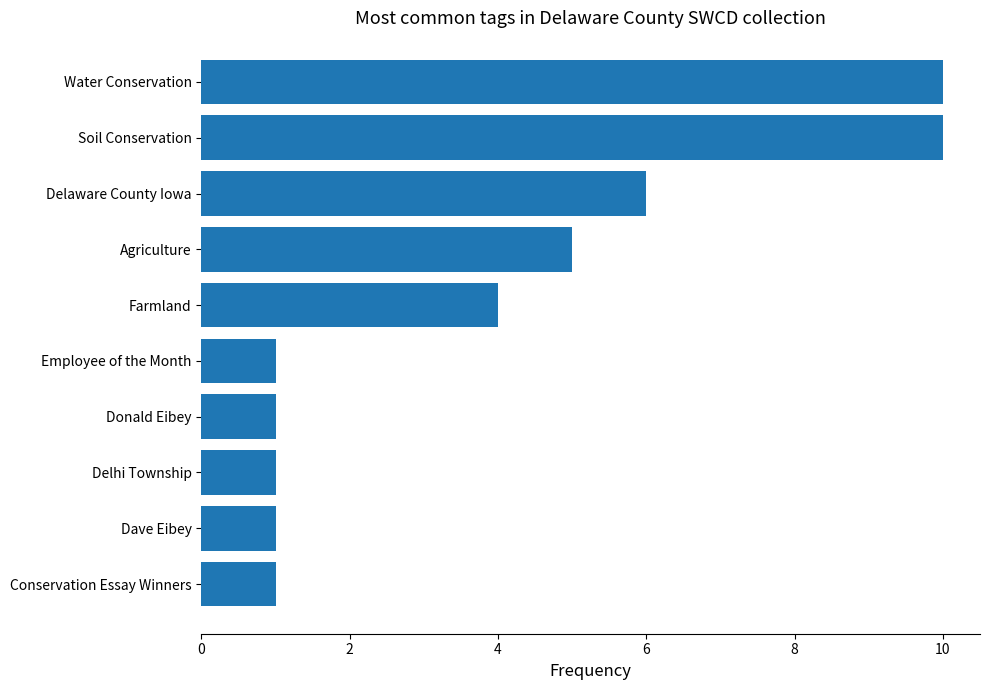

How many distinct data groups are displayed?

1